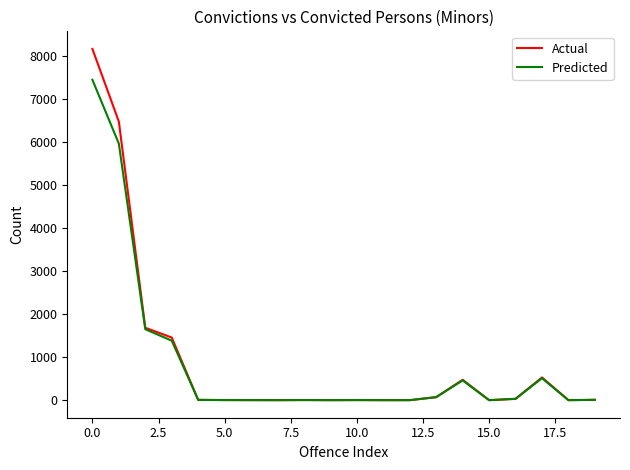

In Actual, how many points are higher than both neighbors (excluding endpoints)?

4